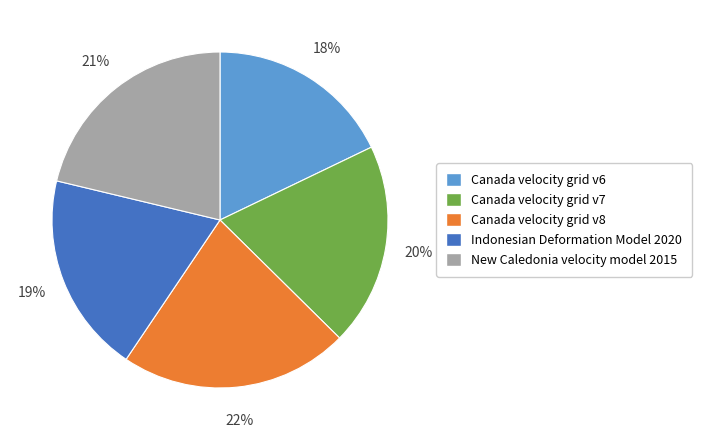

Is it true that Indonesian Deformation Model 2020 is 26% of the pie?

False